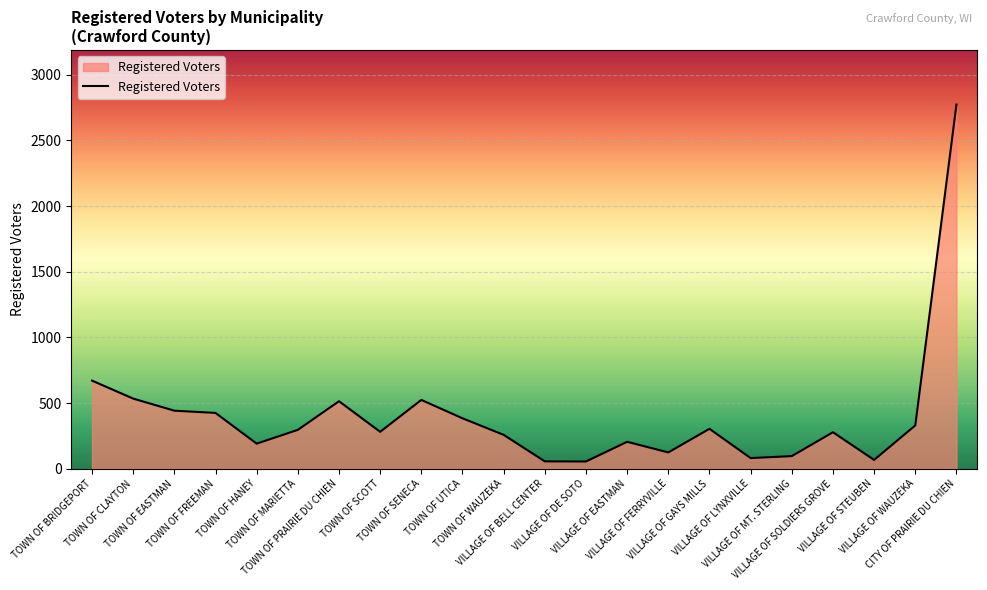

Approximately how many times larger is the value at TOWN OF MARIETTA compared to VILLAGE OF SOLDIERS GROVE?

1.1